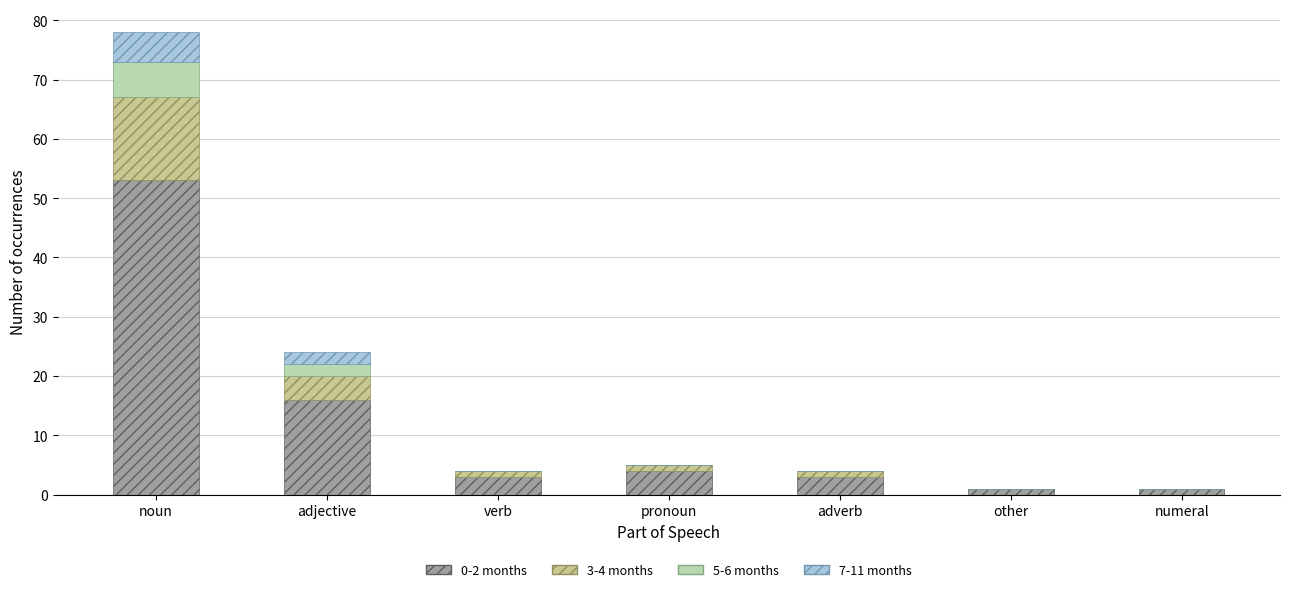

What is the average value of the 7-11 months series?

1